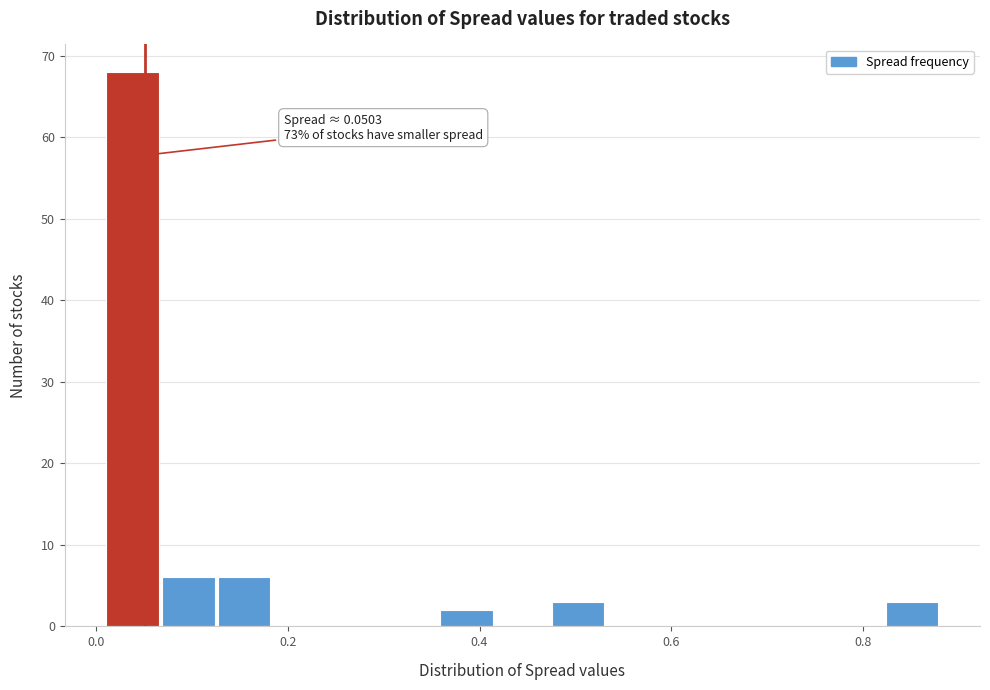

Around what value on the x-axis is the tallest bar? Give the approximate position of its centre, as read against the axis.

0.04